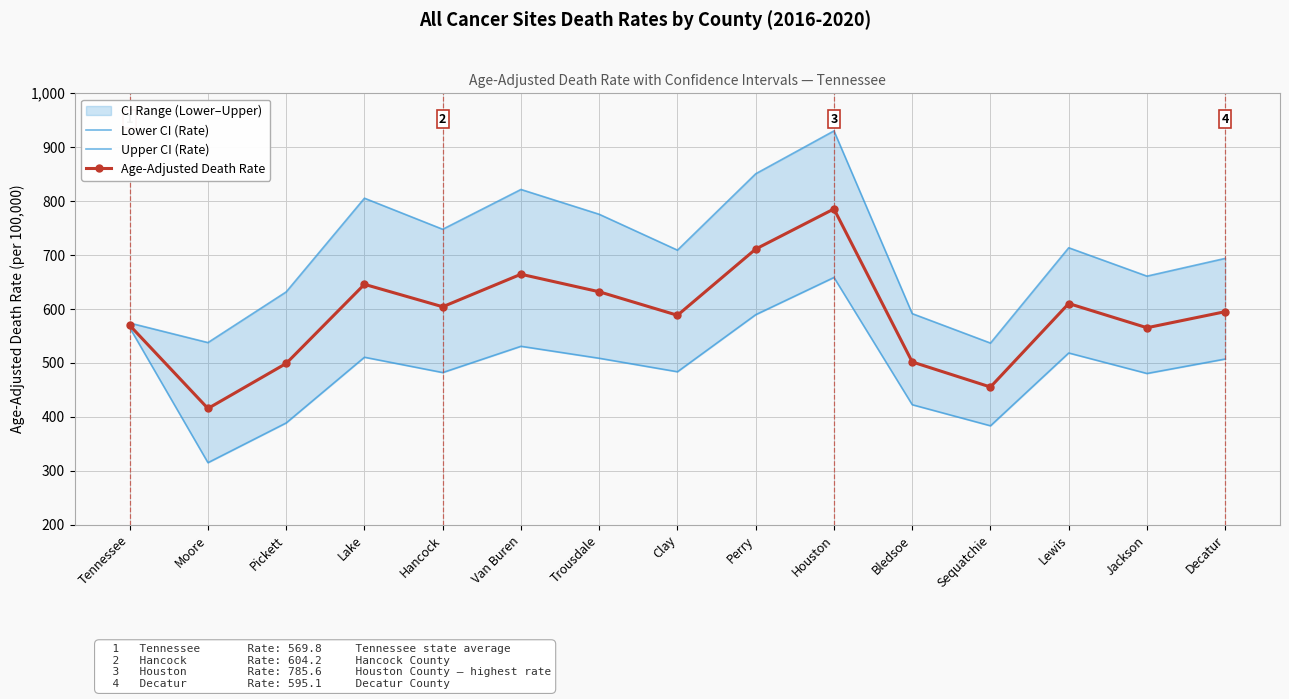

Is the value of Age-Adjusted Death Rate at Houston greater than the value of Upper CI (Rate) at Sequatchie?

Yes